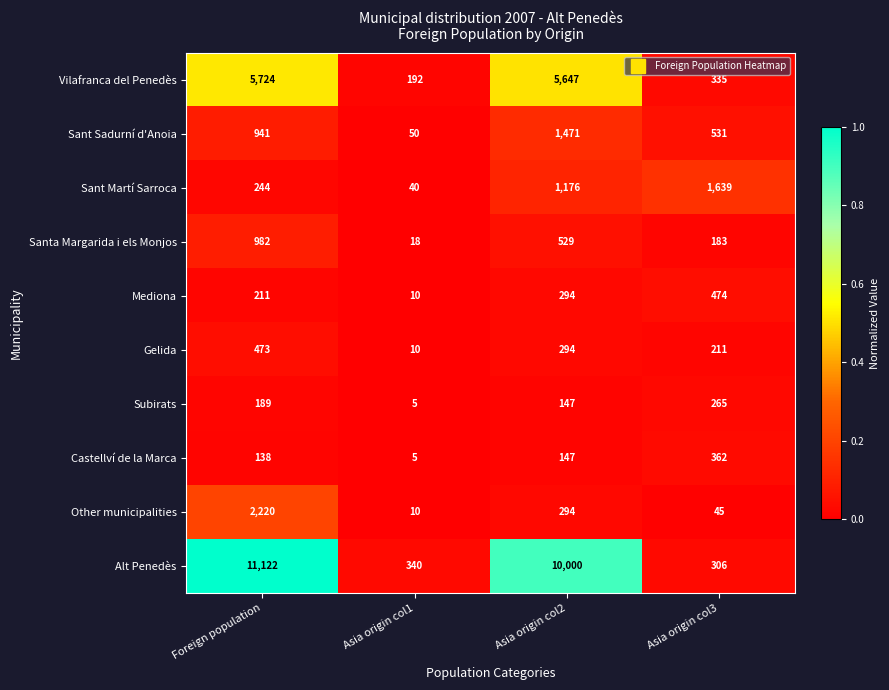

At which category does the chart reach its peak across all series?

Foreign population